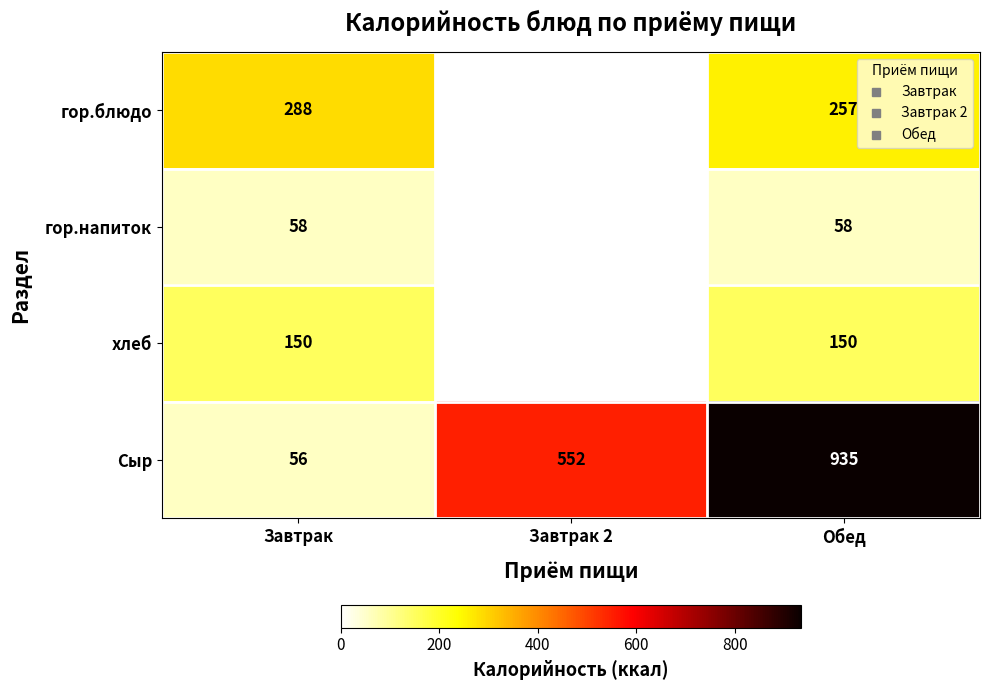

What is the difference between the maximum and minimum values in the Сыр series?

879.0